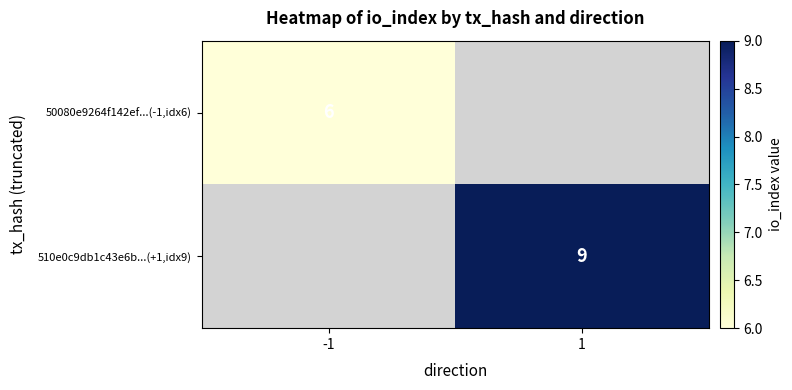

True or false: 510e0c9db1c43e6b...(+1,idx9) has a value of 9 at 1.

True